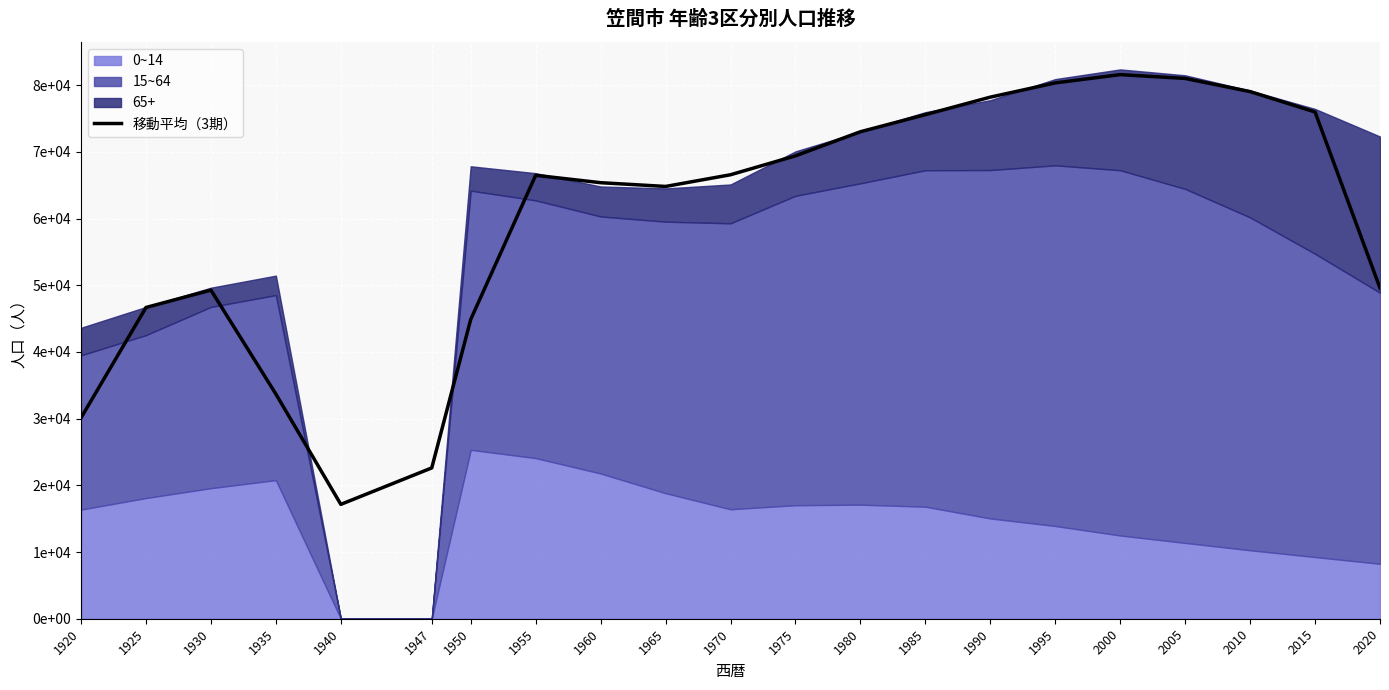

Reading right to left, list all the values displayed in this chart.

2020=49574.7	2015=75969.3	2010=79029.0	2005=81004.0	2000=81577.0	1995=80333.0	1990=78197.3	1985=75569.3	1980=73011.3	1975=69397.0	1970=66562.3	1965=64808.7	1960=65373.0	1955=66478.0	1950=44876.0	1947=22610.0	1940=17145.7	1935=33688.3	1930=49269.3	1925=46663.7	1920=30121.0